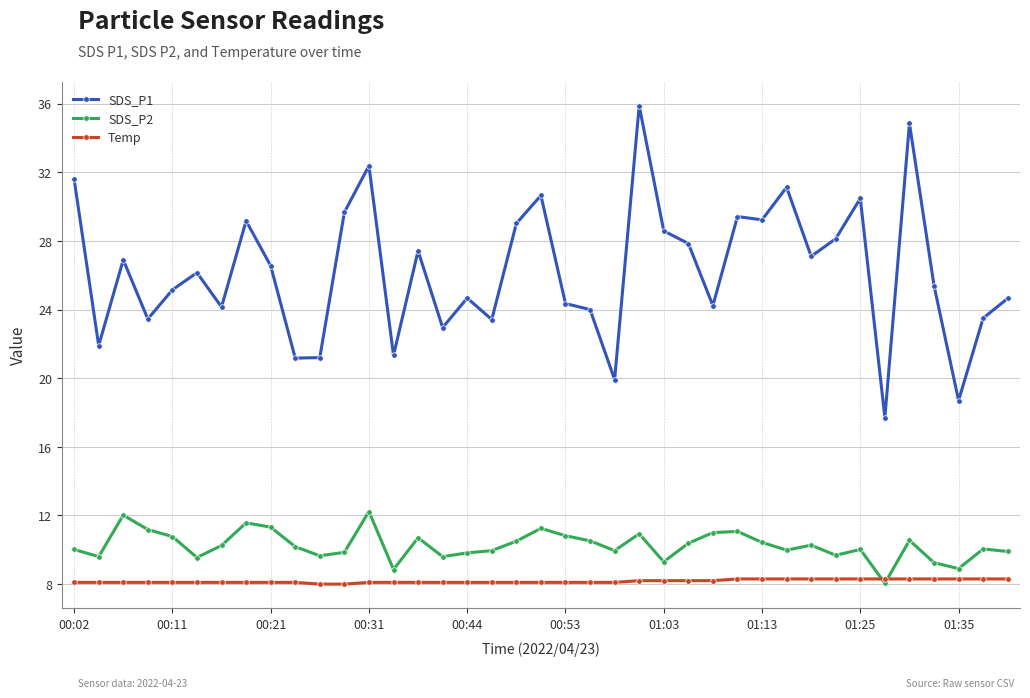

Which series has the largest total across all categories?

SDS_P1